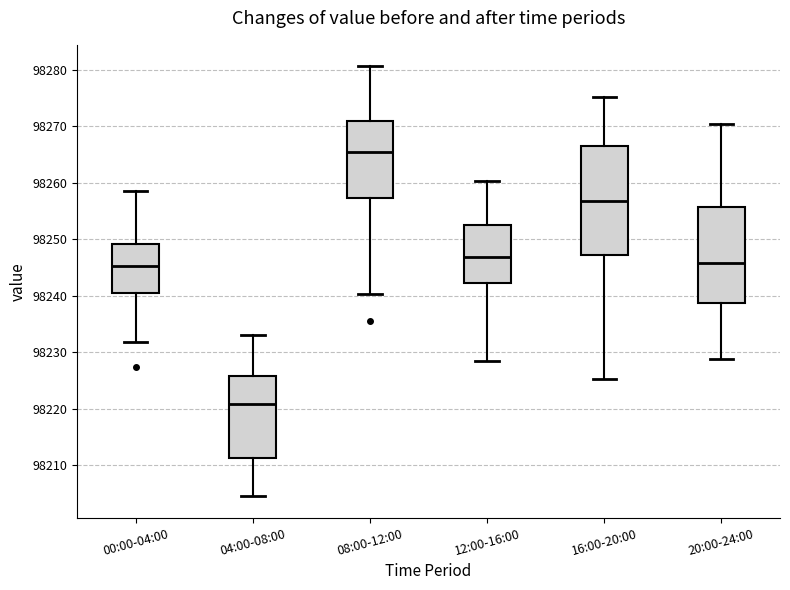

Reading left to right, transcribe this box plot: for each box, give where its median line is, the range the box spans, and where its two whiskers end, as read against the y-axis. The values are not printed on the chart, so give them approximately, as read against the axis.

00:00-04:00: median 98245, box 98241 to 98249, whiskers 98232 to 98259
04:00-08:00: median 98221, box 98211 to 98226, whiskers 98205 to 98233
08:00-12:00: median 98265, box 98257 to 98271, whiskers 98240 to 98281
12:00-16:00: median 98247, box 98242 to 98253, whiskers 98228 to 98260
16:00-20:00: median 98257, box 98247 to 98266, whiskers 98225 to 98275
20:00-24:00: median 98246, box 98239 to 98256, whiskers 98229 to 98270